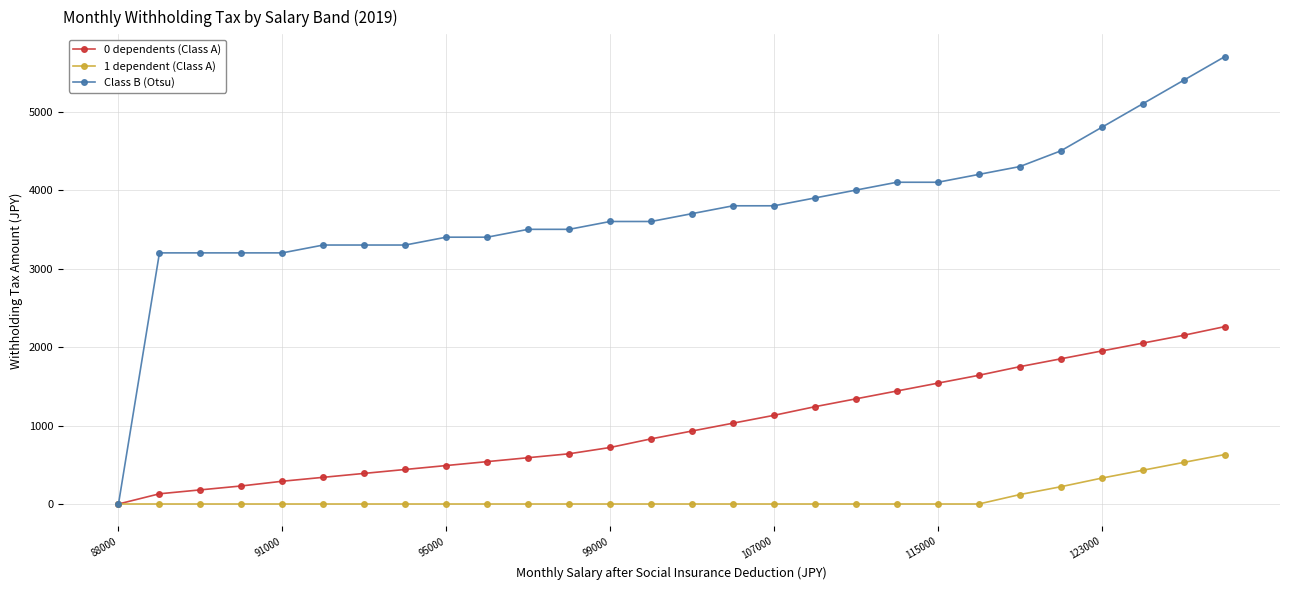

Reading left to right, list all the values displayed in this chart.

0 dependents (Class A): 0	130	180	230	290	340	390	440	490	540	590	640	720	830	930	1030	1130	1240	1340	1440	1540	1640	1750	1850	1950	2050	2150	2260
1 dependent (Class A): 0	0	0	0	0	0	0	0	0	0	0	0	0	0	0	0	0	0	0	0	0	0	120	220	330	430	530	630
Class B (Otsu): 0	3200	3200	3200	3200	3300	3300	3300	3400	3400	3500	3500	3600	3600	3700	3800	3800	3900	4000	4100	4100	4200	4300	4500	4800	5100	5400	5700